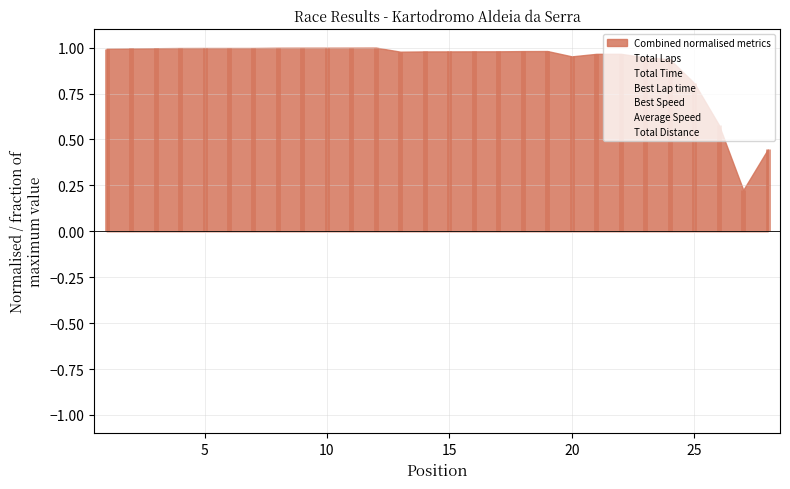

Which series changed the most between 16 and 22?

Total Time